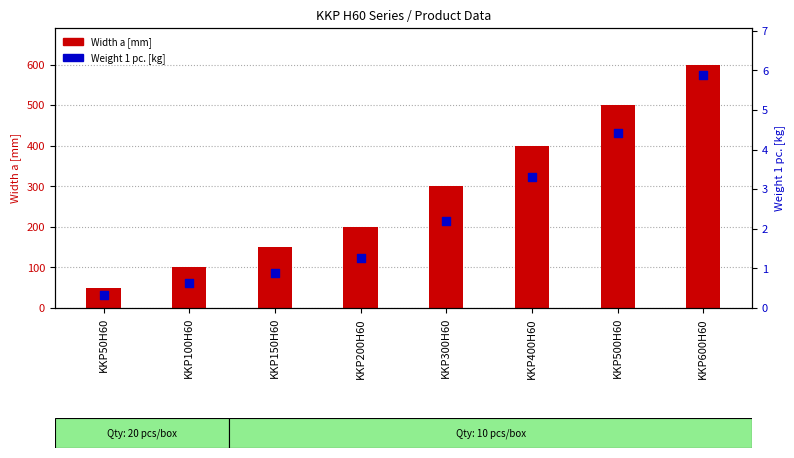

Which series contains the lowest Y value?

Weight 1 pc. [kg]